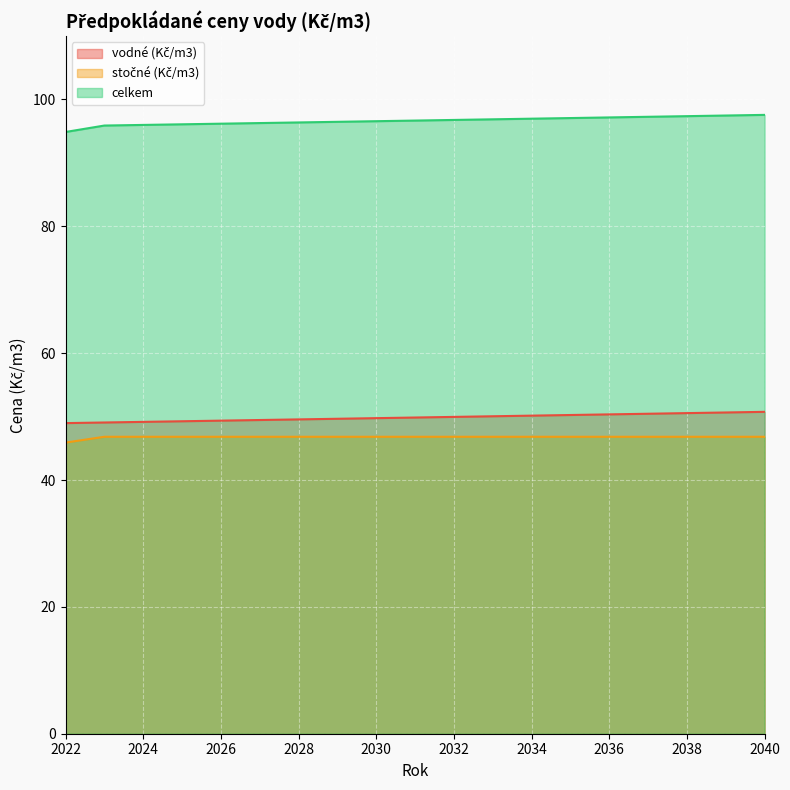

List the series in order of their peak value, lowest first.

stočné (Kč/m3), vodné (Kč/m3), celkem